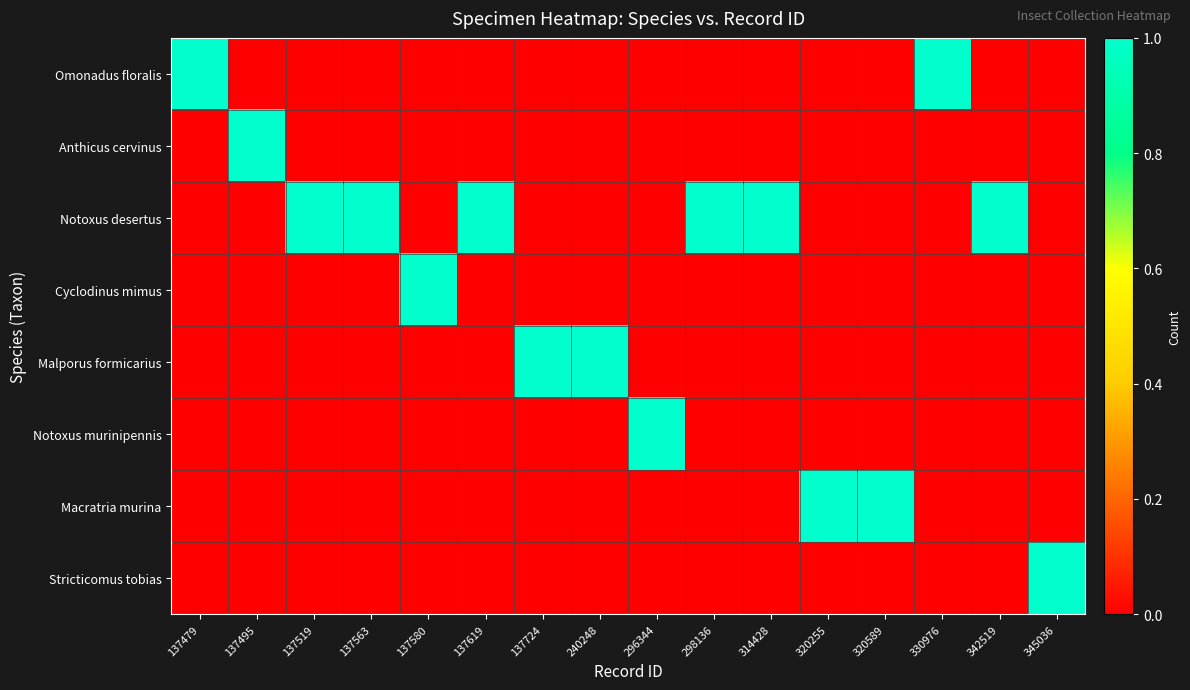

Which series has the largest range (max minus min)?

Omonadus floralis